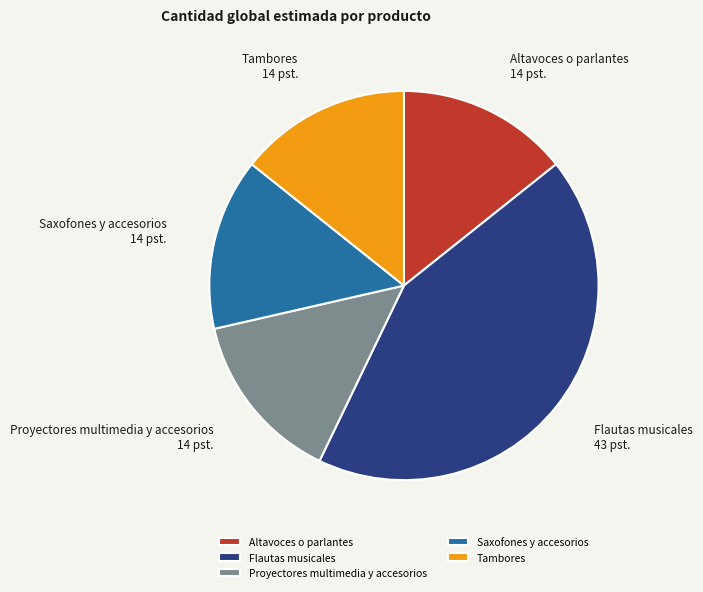

What is the ratio of the value at Proyectores multimedia y accesorios to the value at Tambores?

1.0